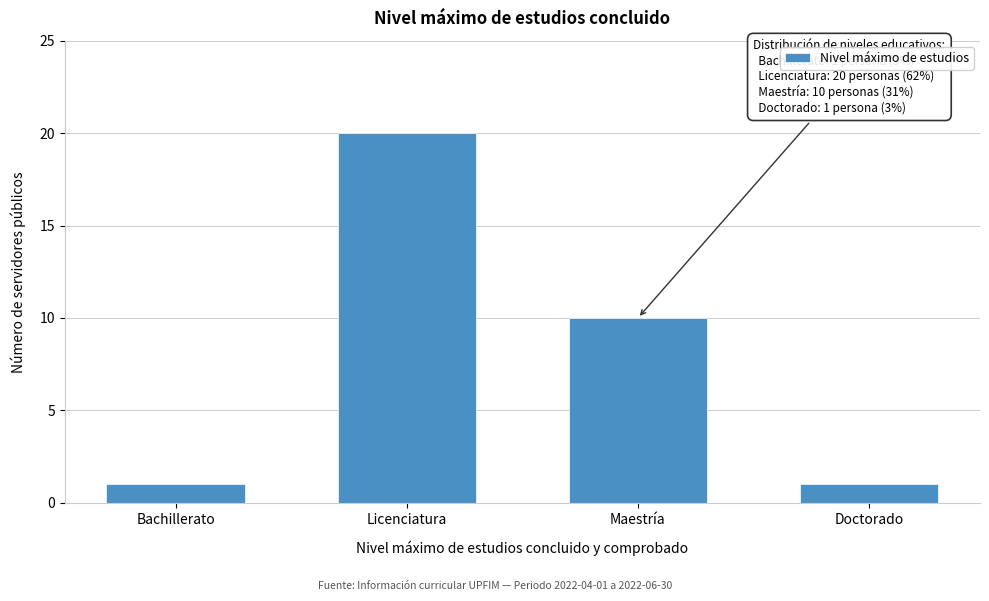

Reading left to right, extract all data points from this chart.

1	20	10	1